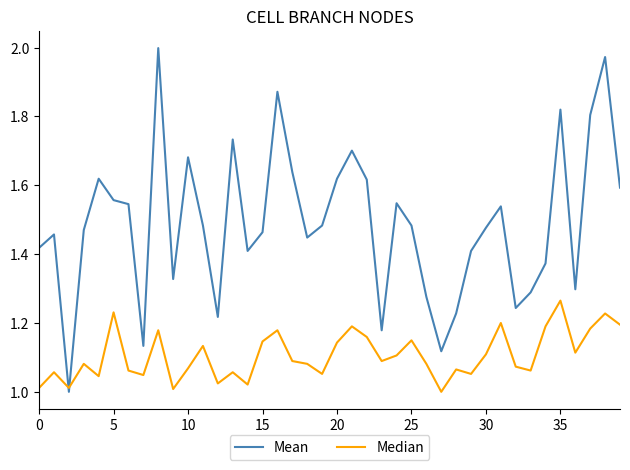

Which series has the widest spread of values?

Mean